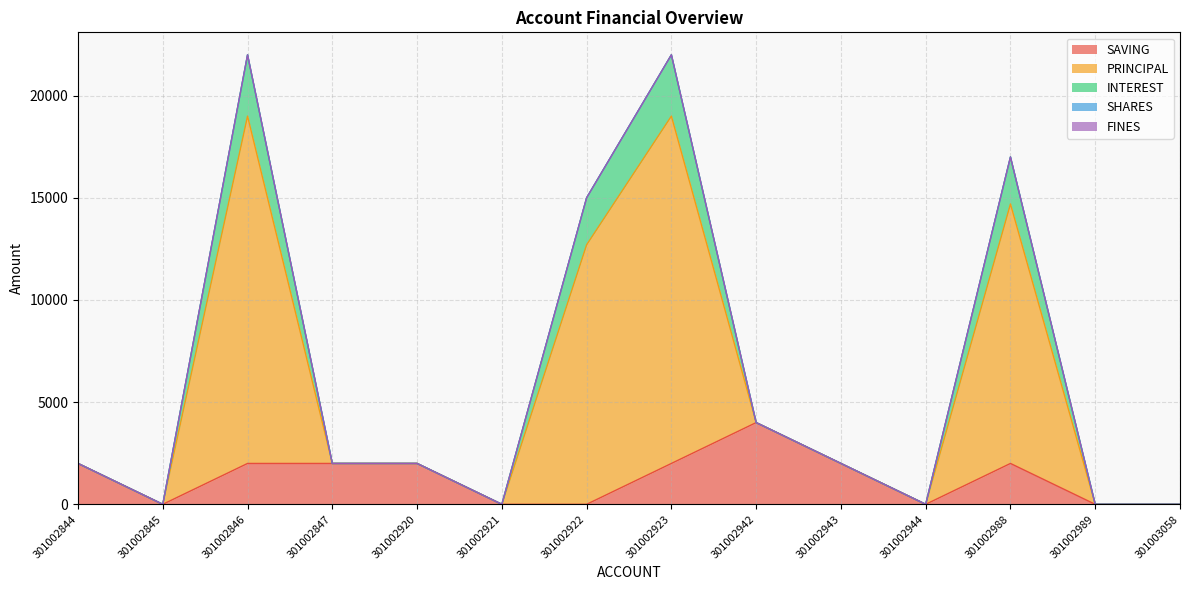

Is the value of PRINCIPAL at 301002921 greater than the value of INTEREST at 301002847?

No